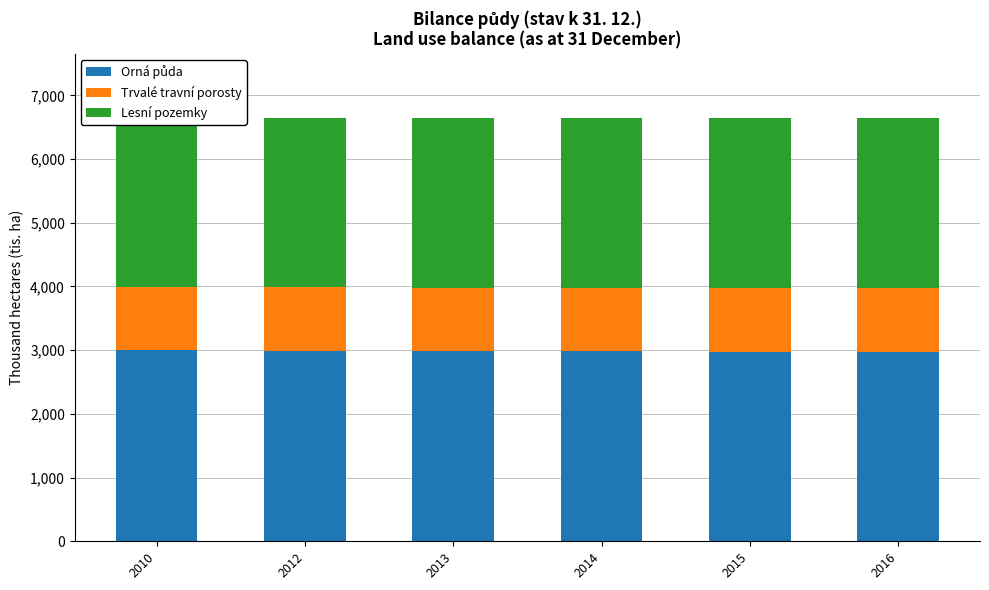

What is the sum of the Lesní pozemky values at 2015 and 2010?

5325